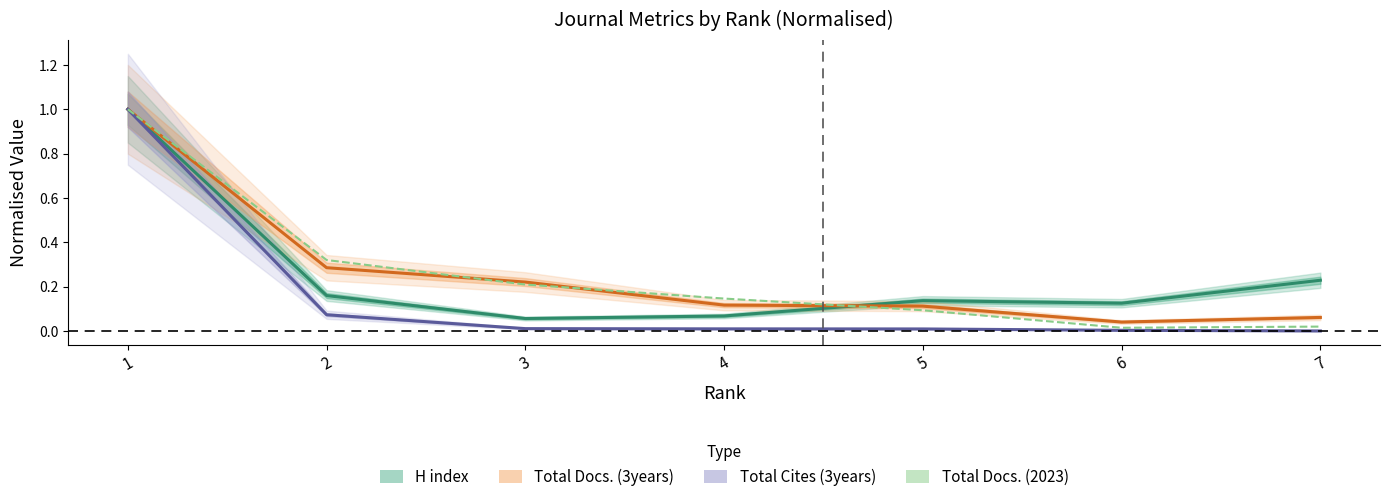

Reading right to left, extract all data points from this chart.

H index: 0.2	0.1	0.1	0.1	0.1	0.2	1.0
Total Docs. (3years): 0.1	0.0	0.1	0.1	0.2	0.3	1.0
Total Cites (3years): 0.0	0.0	0.0	0.0	0.0	0.1	1.0
Total Docs. (2023): 0.0	0.0	0.1	0.1	0.2	0.3	1.0